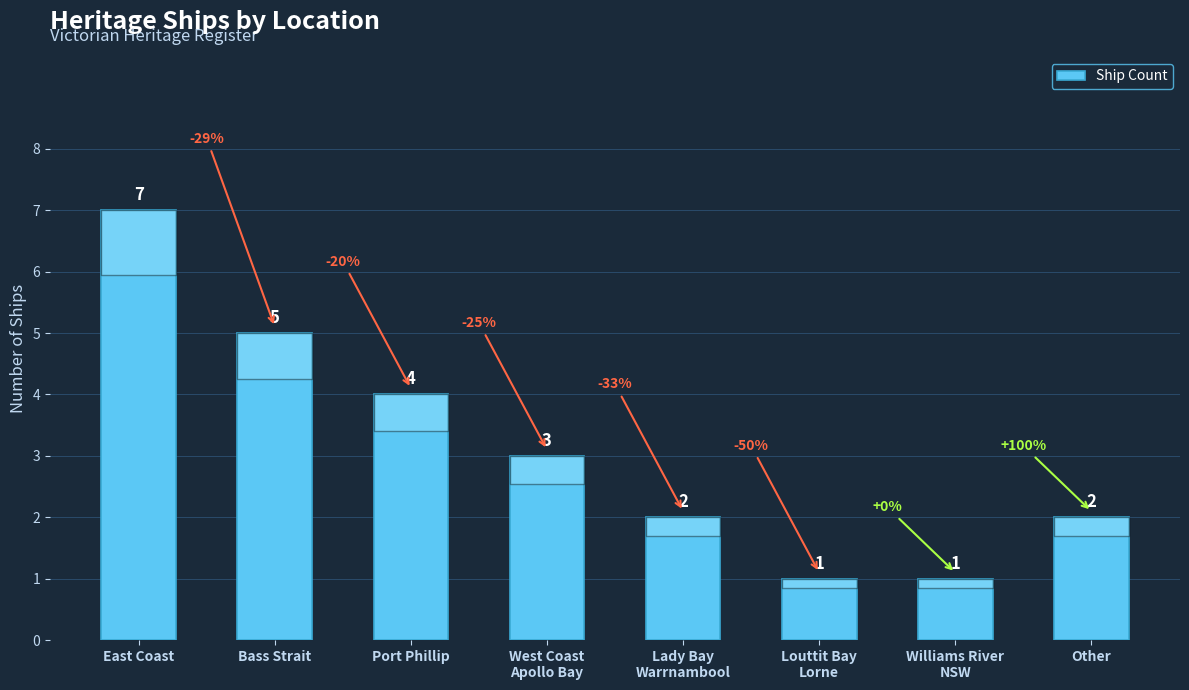

What is the label of the 2nd bar from the right?

Williams River
NSW